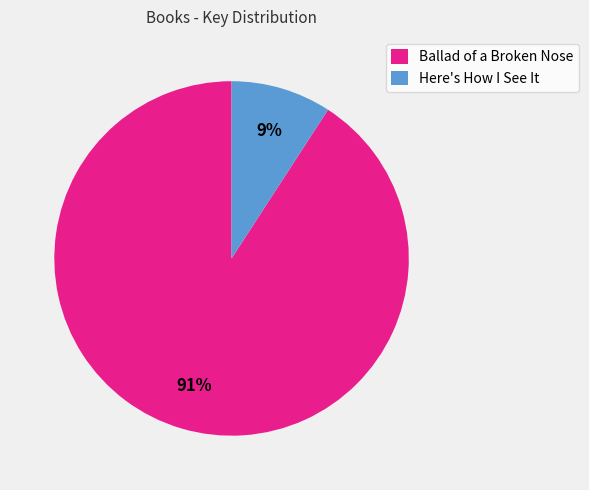

Is there a majority slice in this chart?

Yes